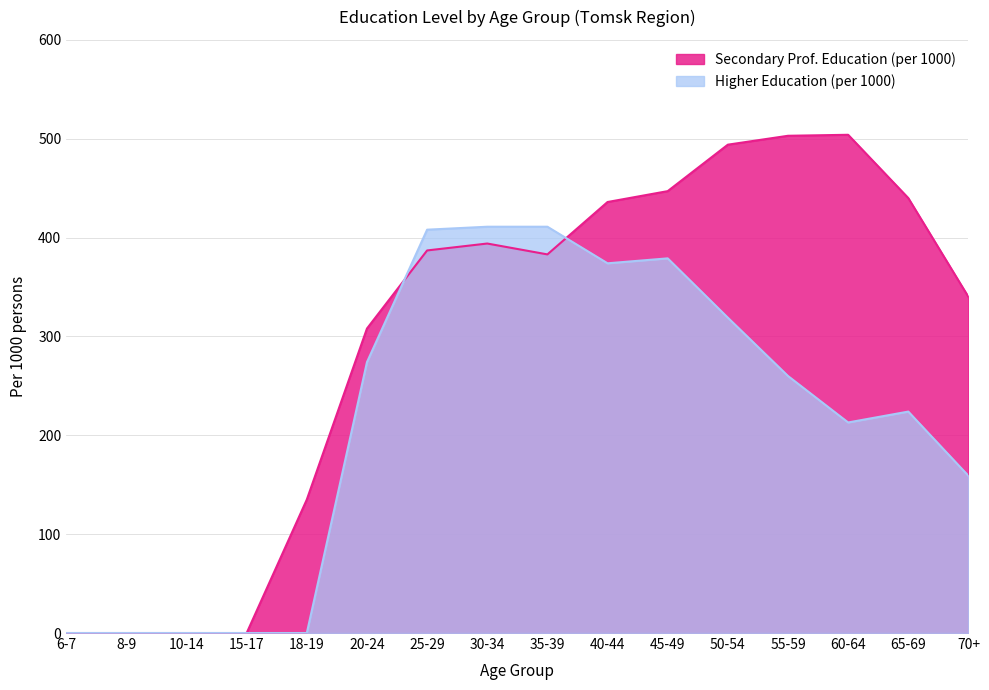

Does the chart have visible grid lines?

Yes